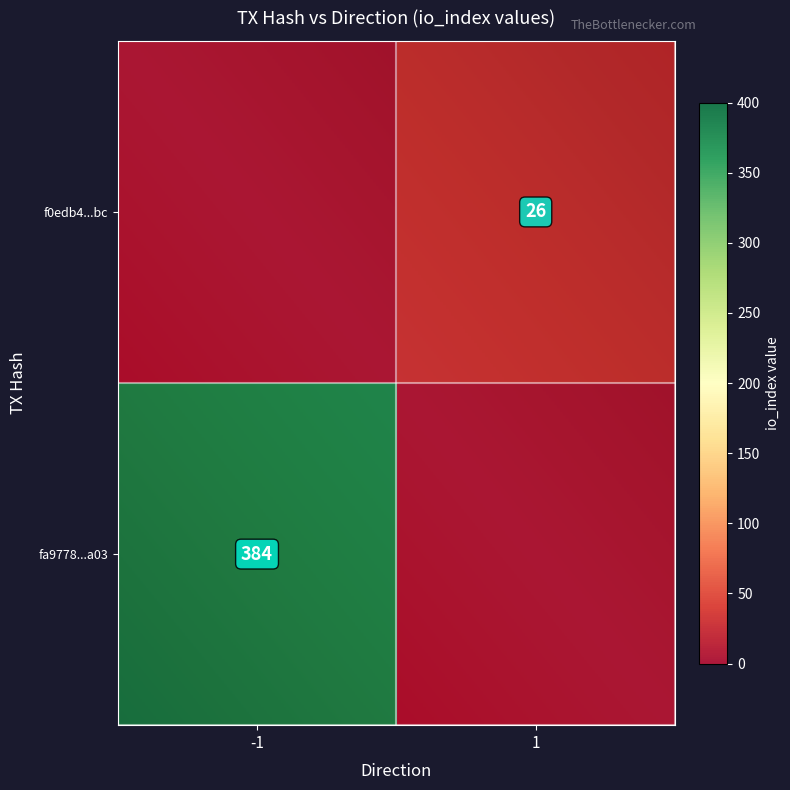

Which series changed the most between direction and io_index?

fa9778949547bb96b4ab6fbe69fe94626d83a03